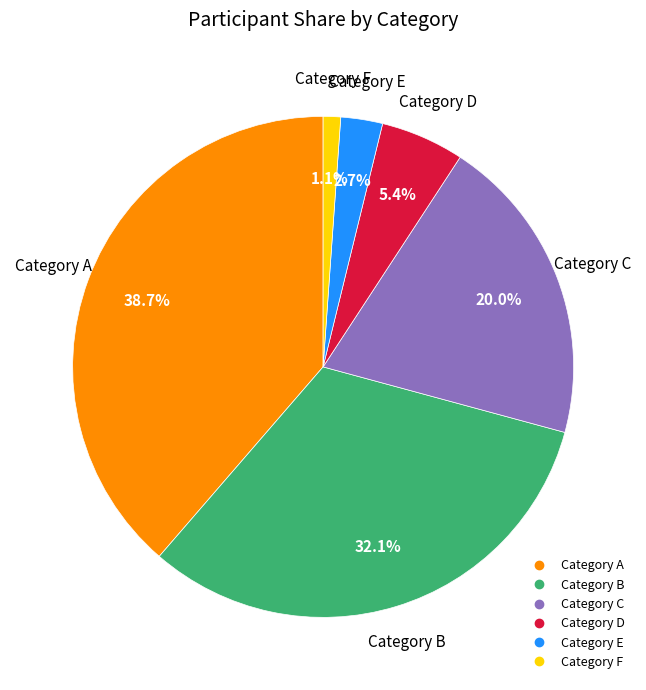

Is there any slice that represents more than half of the pie?

No